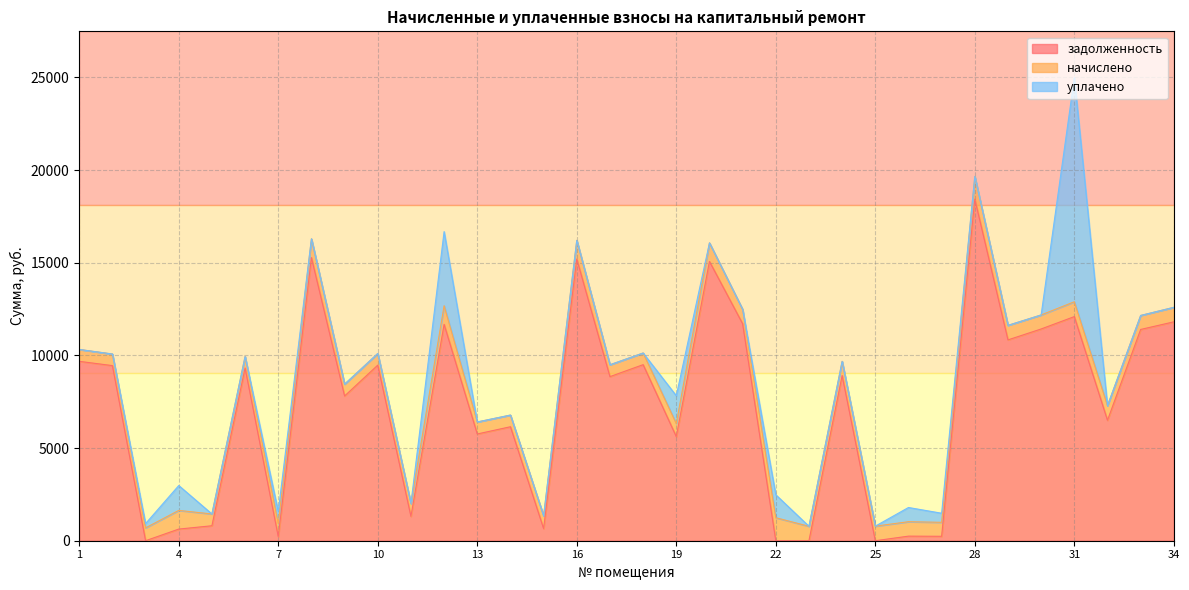

The уплачено series shows -5620.9 at 16. True or false?

False